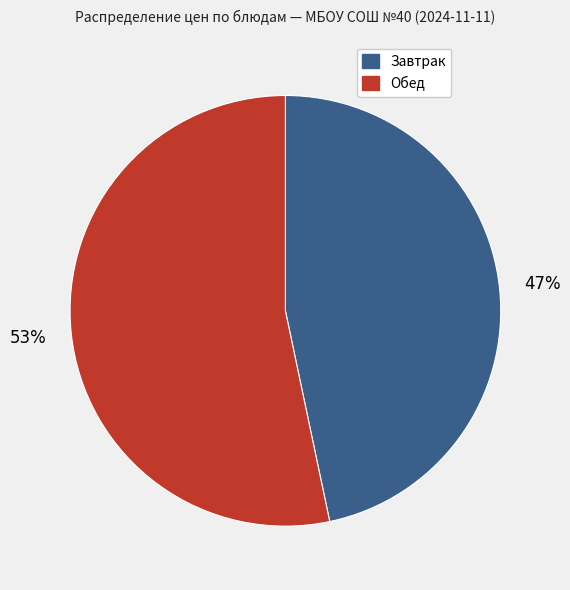

To the nearest percent, what is the average slice percentage?

50%